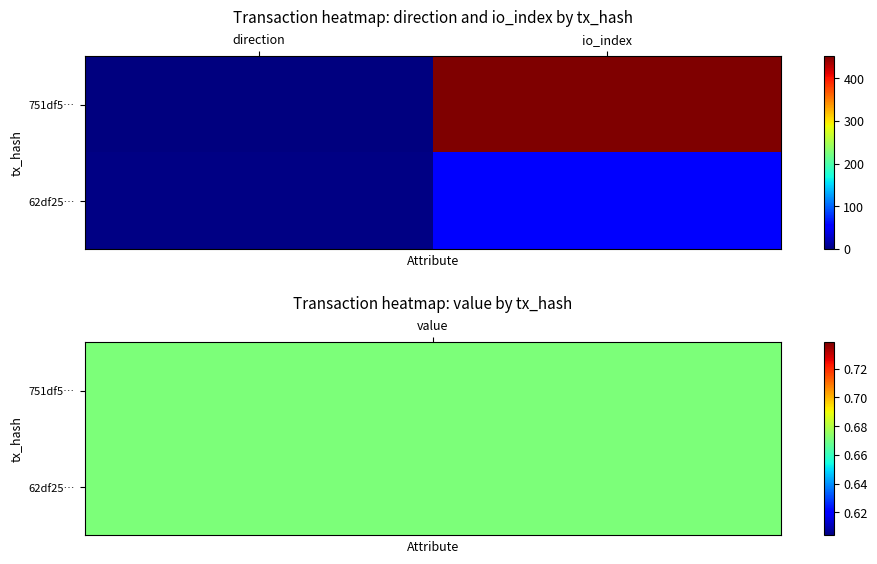

At how many categories does at least one series exceed 308?

1